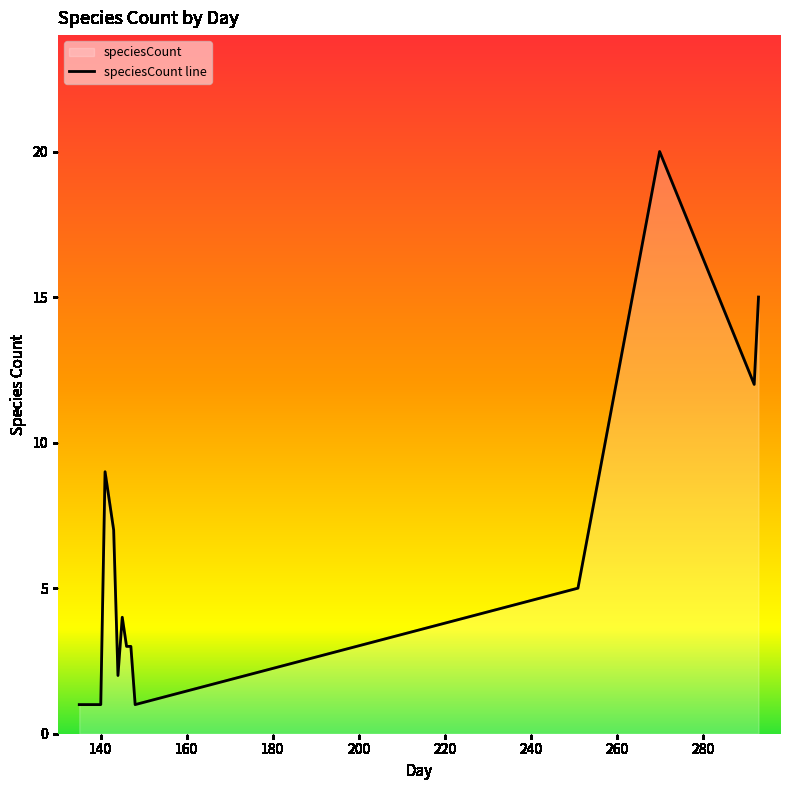

What is the maximum value shown in the chart?

20